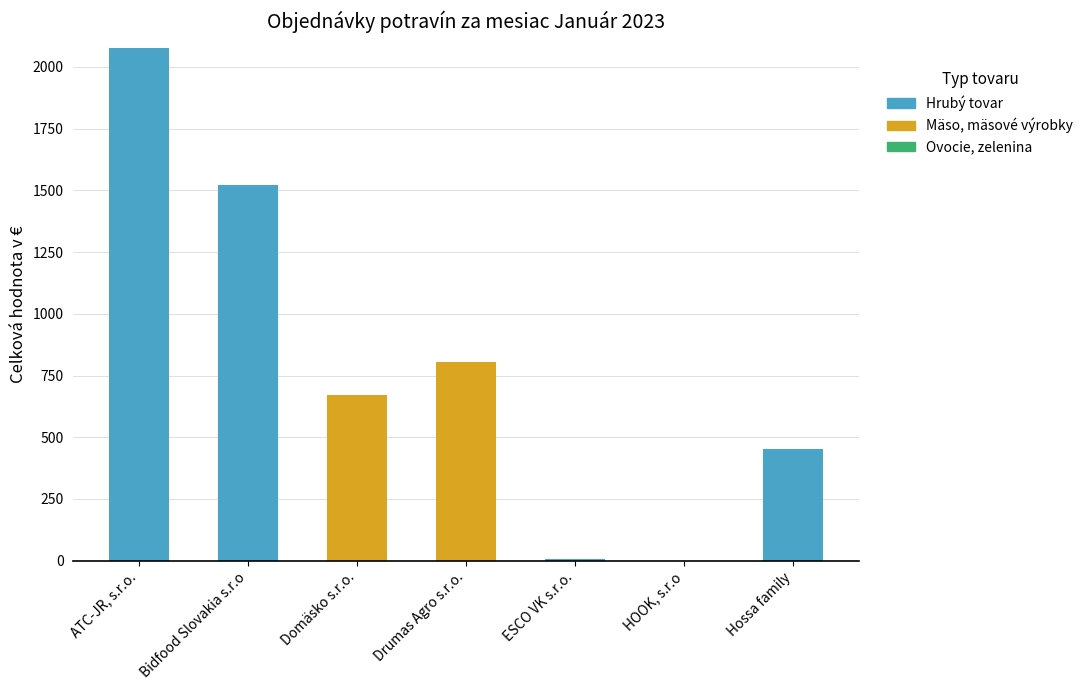

The value of Hrubý tovar at Bidfood Slovakia s.r.o is 478.0. True or false?

False